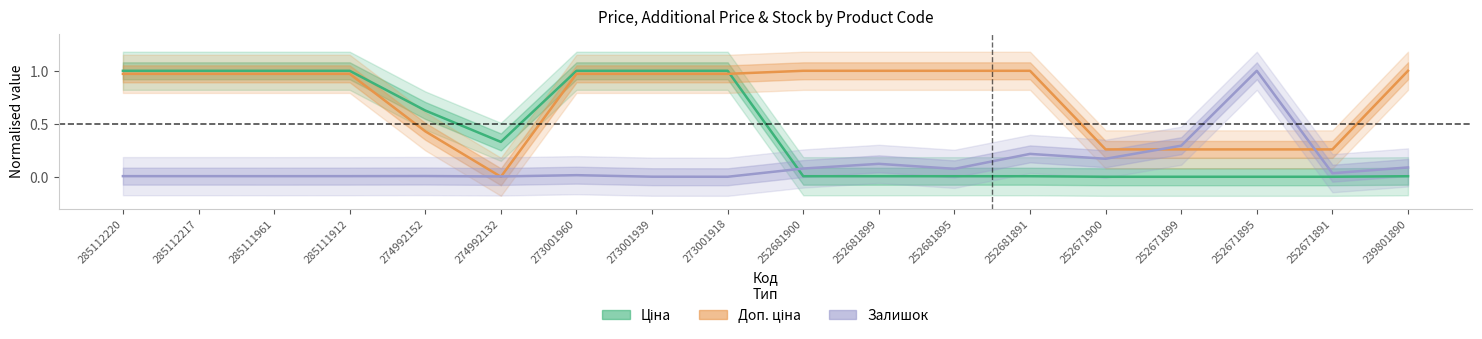

Count the number of data series in this chart.

3